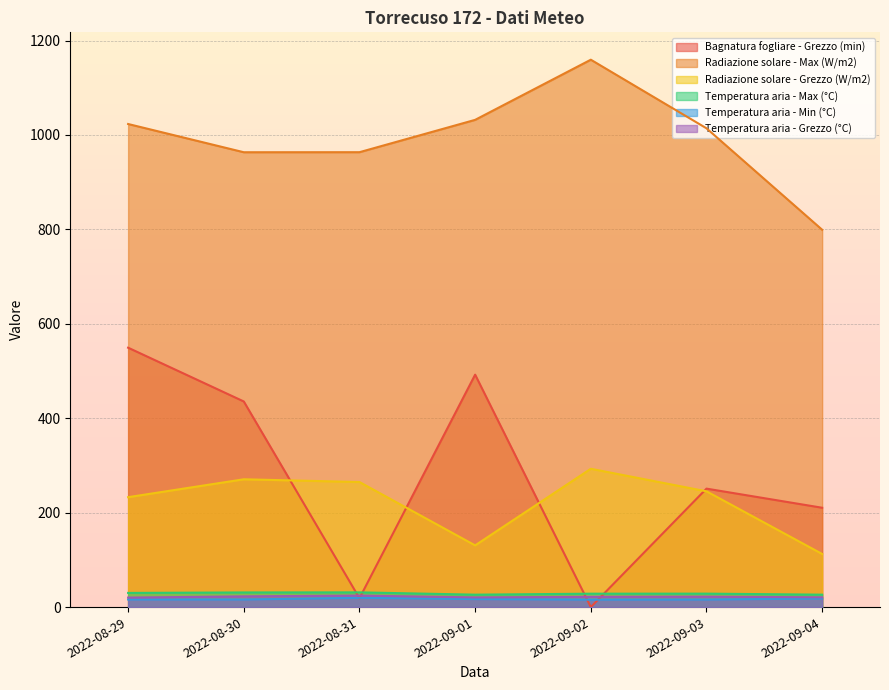

Is it true that Temperatura aria - Max (°C) equals 35.2 at 2022-09-01?

False